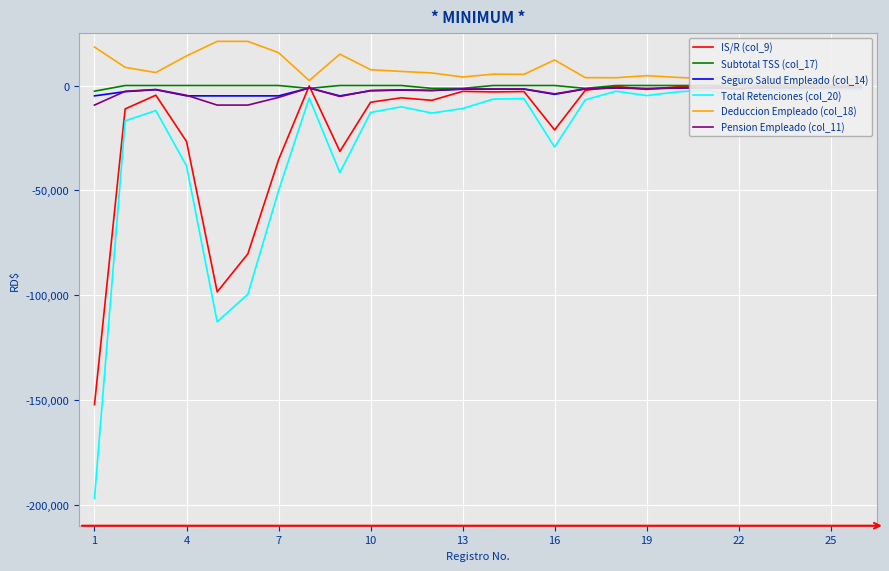

The value of Deduccion Empleado (col_18) at 10 is 7546.6. True or false?

True